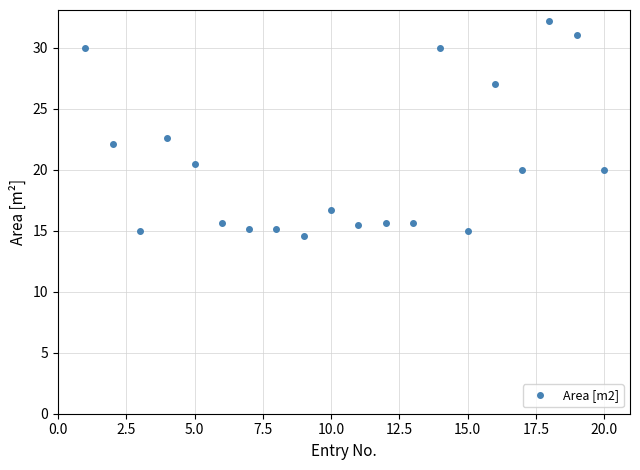

What is the difference between the second highest and minimum values?

16.4